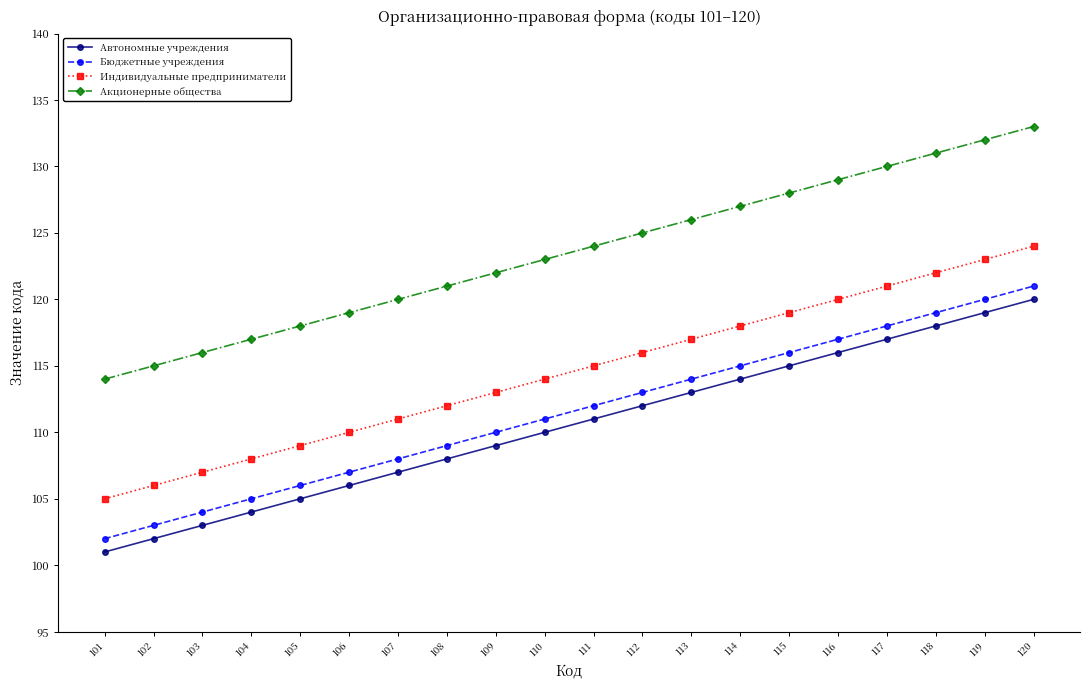

What is the sum of the Индивидуальные предприниматели values at 106 and 108?

222